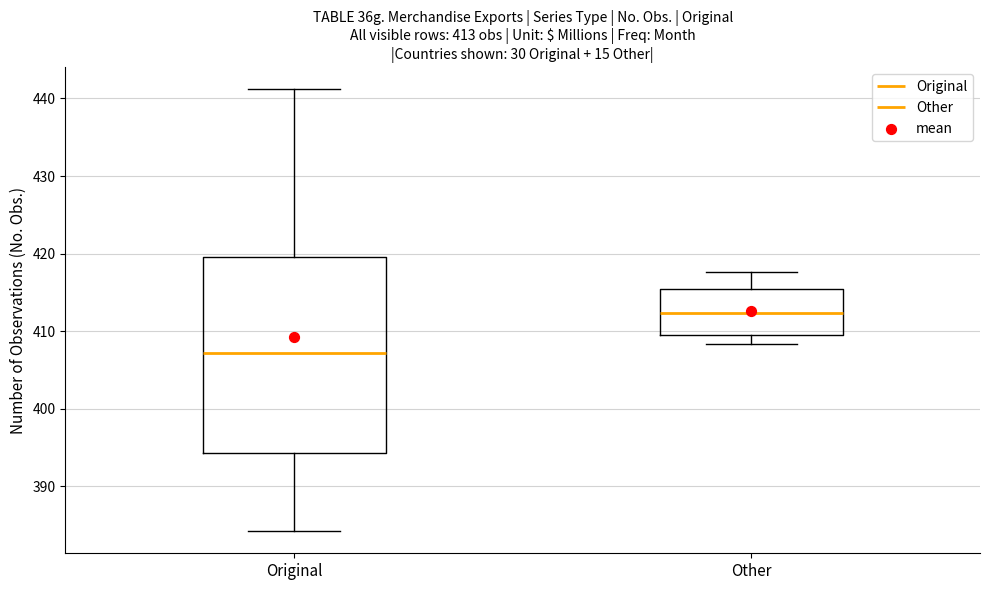

Which box's median line is the lowest?

Original